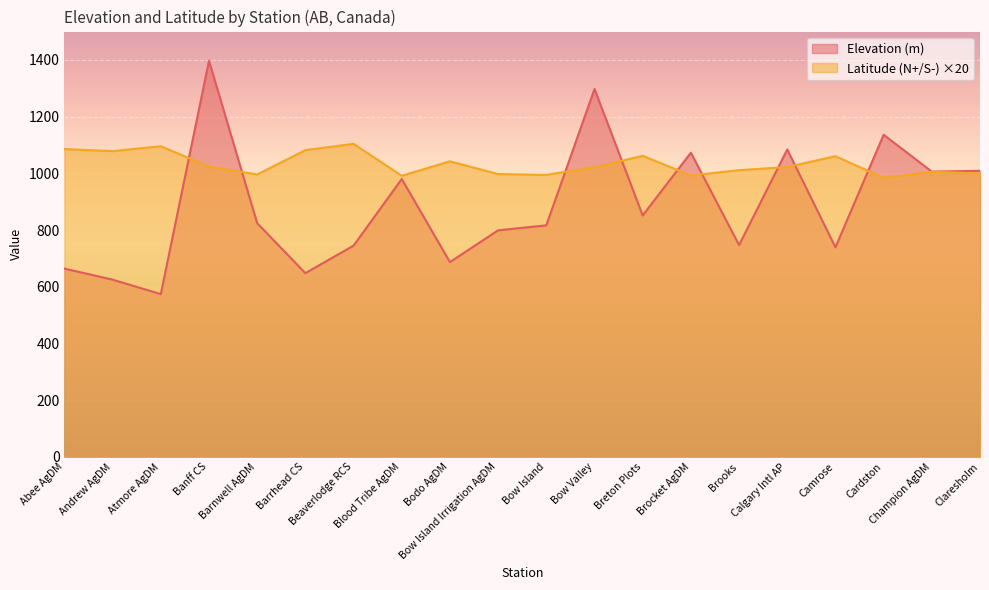

At which label is Elevation (m) closest to 985?

Blood Tribe AgDM